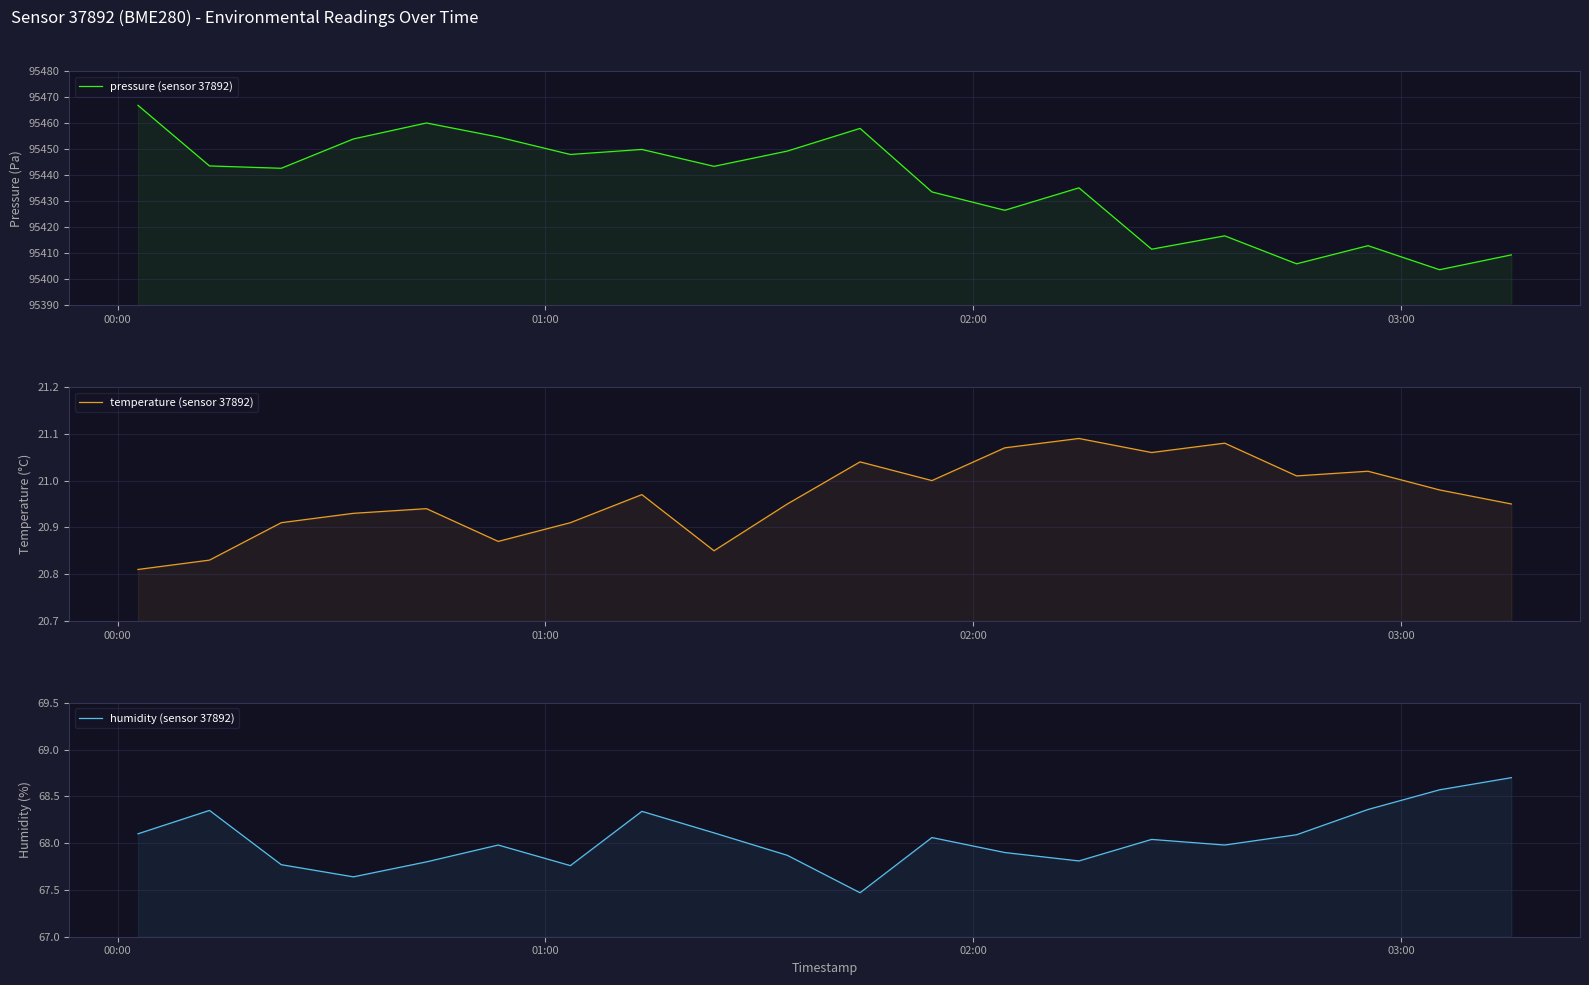

List the series in order of their peak value, lowest first.

temperature (sensor 37892), humidity (sensor 37892), pressure (sensor 37892)